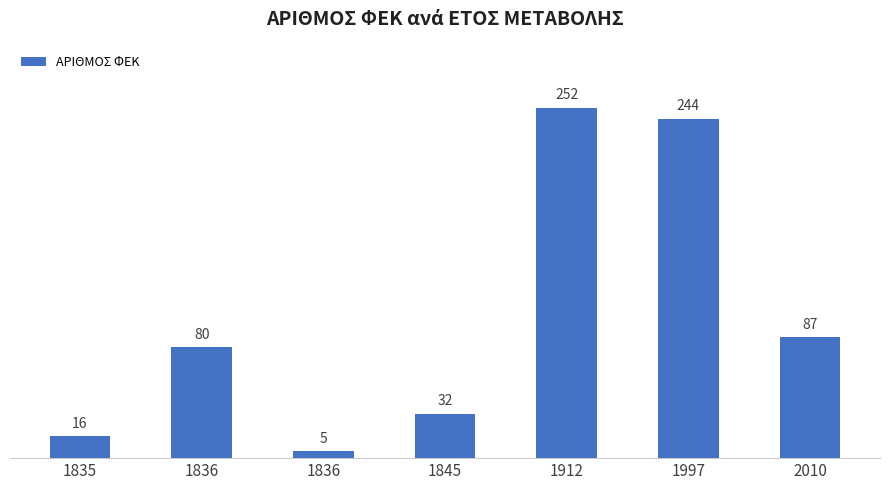

How many distinct data groups are displayed?

1